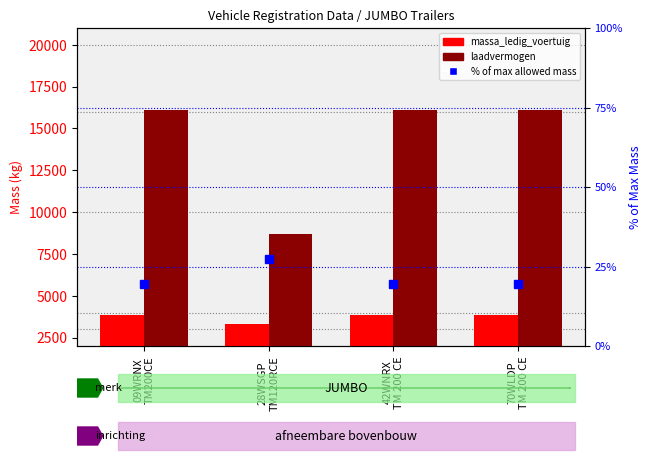

Reading left to right, list all the values displayed in this chart.

massa_ledig_voertuig: 09WRNX
TM200CE=3880.0	28WSGP
TM120RCE=3300.0	42WNRX
TM 200 CE=3880.0	70WLDP
TM 200 CE=3880.0
laadvermogen: 09WRNX
TM200CE=16120.0	28WSGP
TM120RCE=8700.0	42WNRX
TM 200 CE=16120.0	70WLDP
TM 200 CE=16120.0
% of max allowed mass: 09WRNX
TM200CE=19.4	28WSGP
TM120RCE=27.5	42WNRX
TM 200 CE=19.4	70WLDP
TM 200 CE=19.4